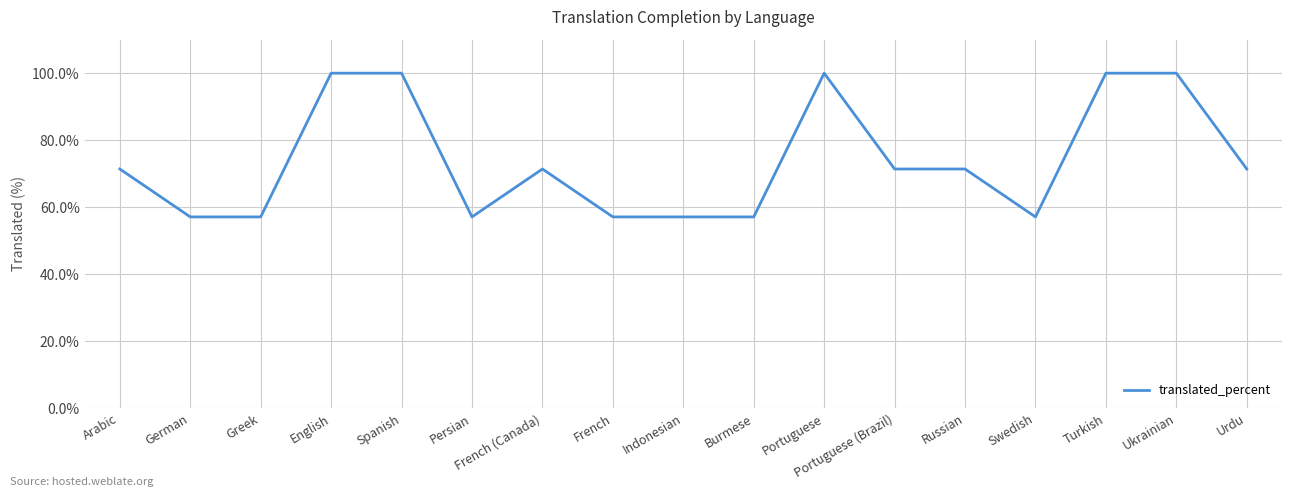

What is the approximate value at Swedish?

57.1